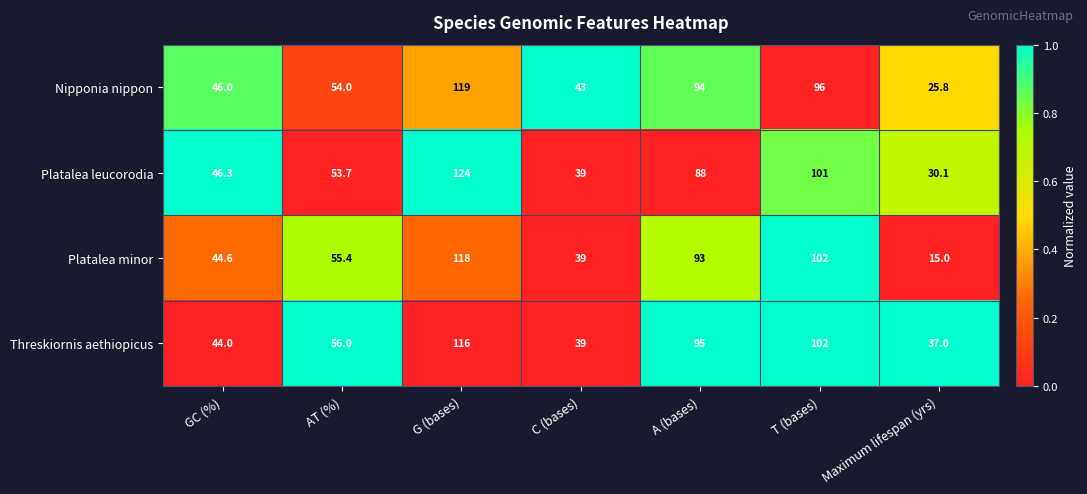

Which series changed the most between AT (%) and T (bases)?

Platalea leucorodia